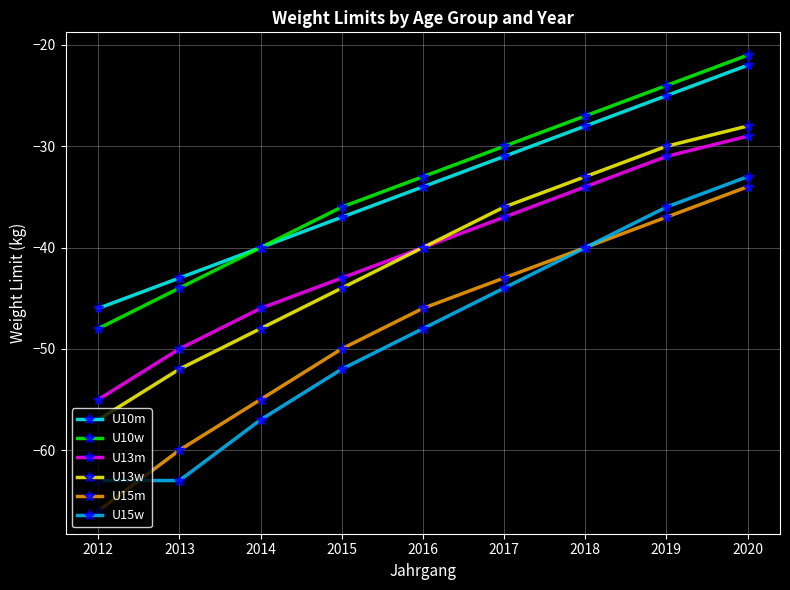

True or false: U13m and U10m cross at least once.

False